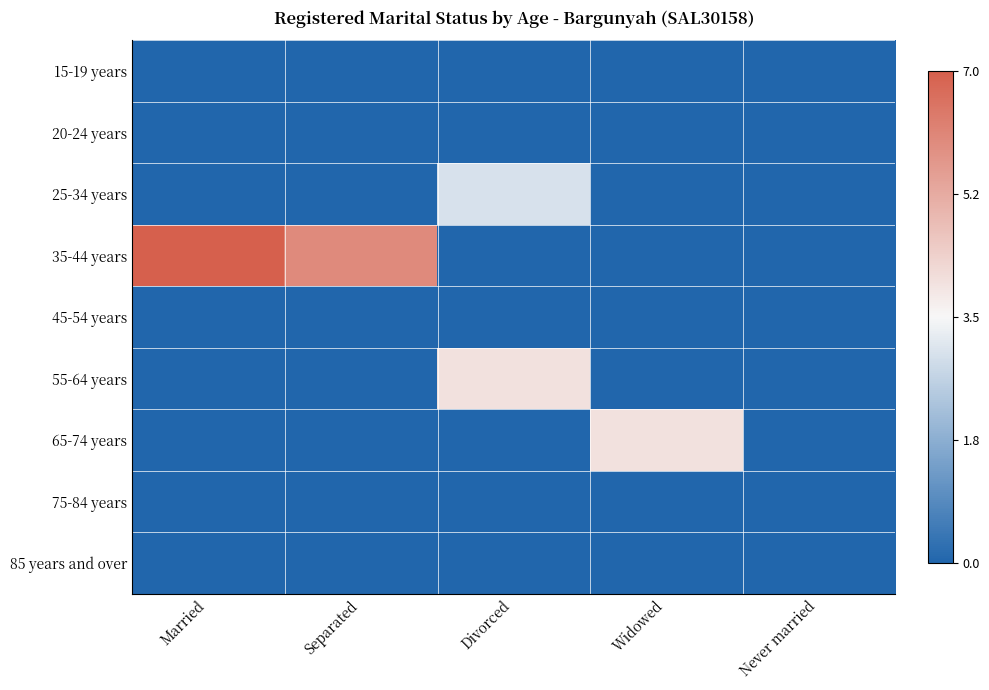

Reading left to right, list all the values displayed in this chart.

15-19 years: Married=0	Separated=0	Divorced=0	Widowed=0	Never married=0
20-24 years: Married=0	Separated=0	Divorced=0	Widowed=0	Never married=0
25-34 years: Married=0	Separated=0	Divorced=3	Widowed=0	Never married=0
35-44 years: Married=7	Separated=6	Divorced=0	Widowed=0	Never married=0
45-54 years: Married=0	Separated=0	Divorced=0	Widowed=0	Never married=0
55-64 years: Married=0	Separated=0	Divorced=4	Widowed=0	Never married=0
65-74 years: Married=0	Separated=0	Divorced=0	Widowed=4	Never married=0
75-84 years: Married=0	Separated=0	Divorced=0	Widowed=0	Never married=0
85 years and over: Married=0	Separated=0	Divorced=0	Widowed=0	Never married=0